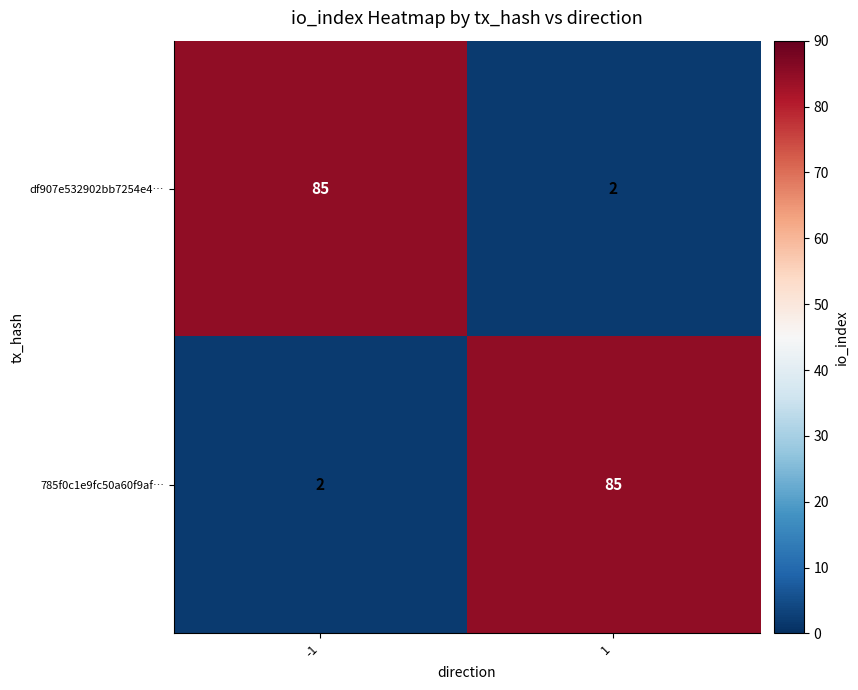

The df907e532902bb7254e4… series shows 150 at -1. True or false?

False